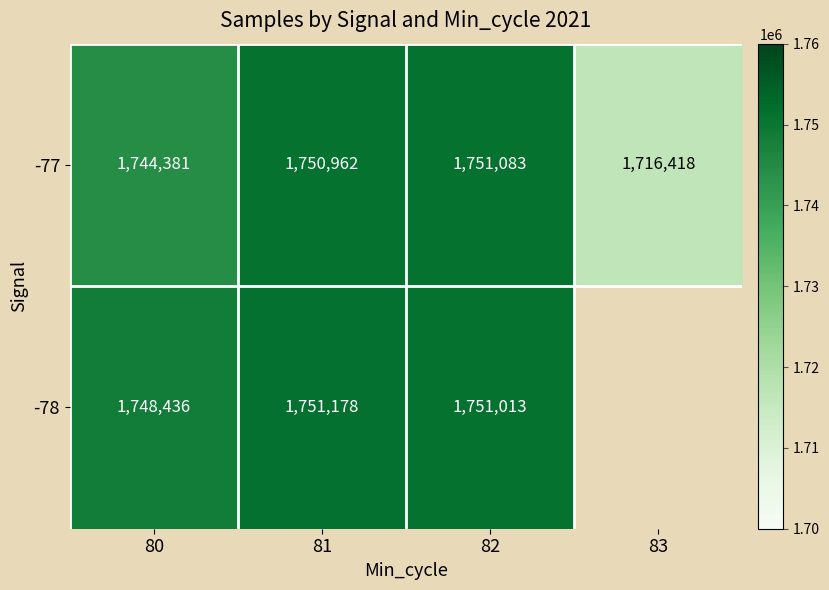

What value does the -77 series have at 80?

1744381